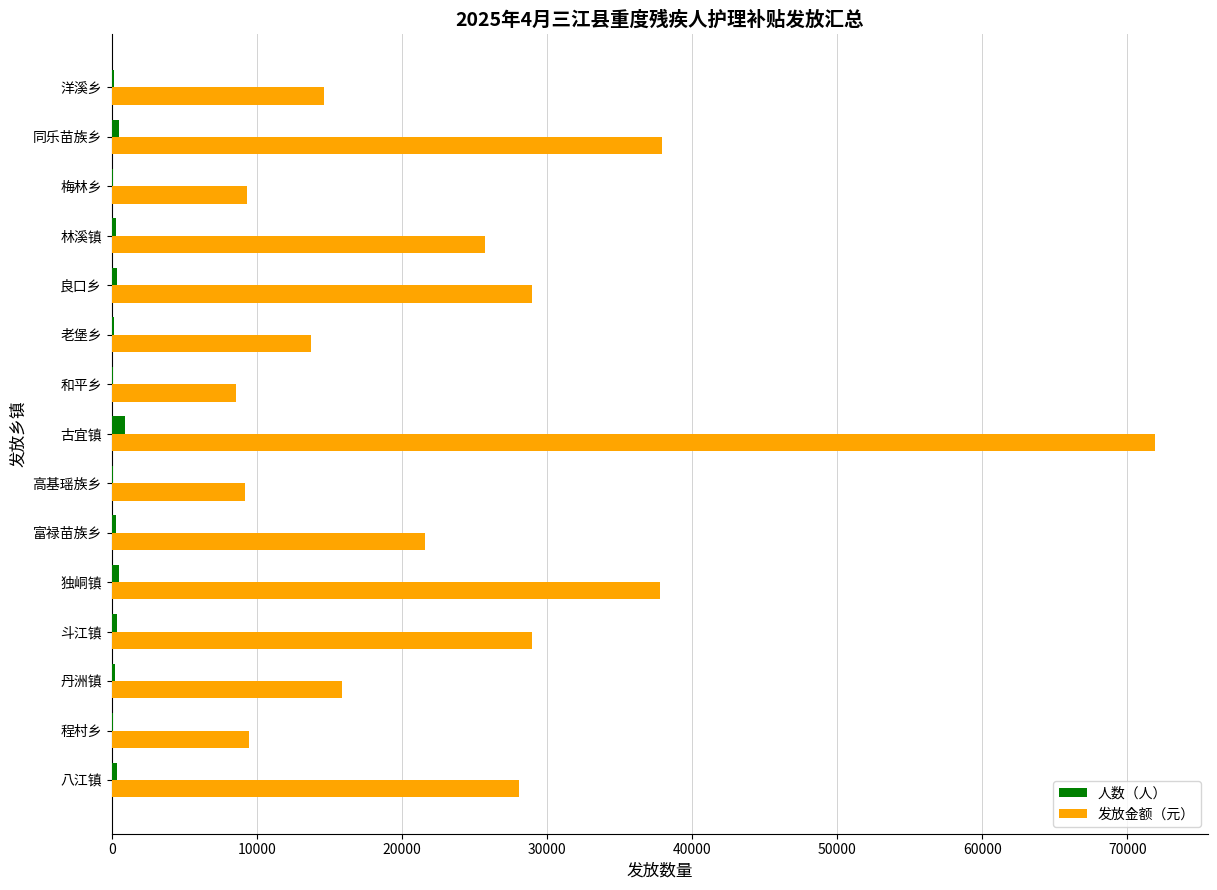

At which label does 发放金额（元） reach its peak?

古宜镇